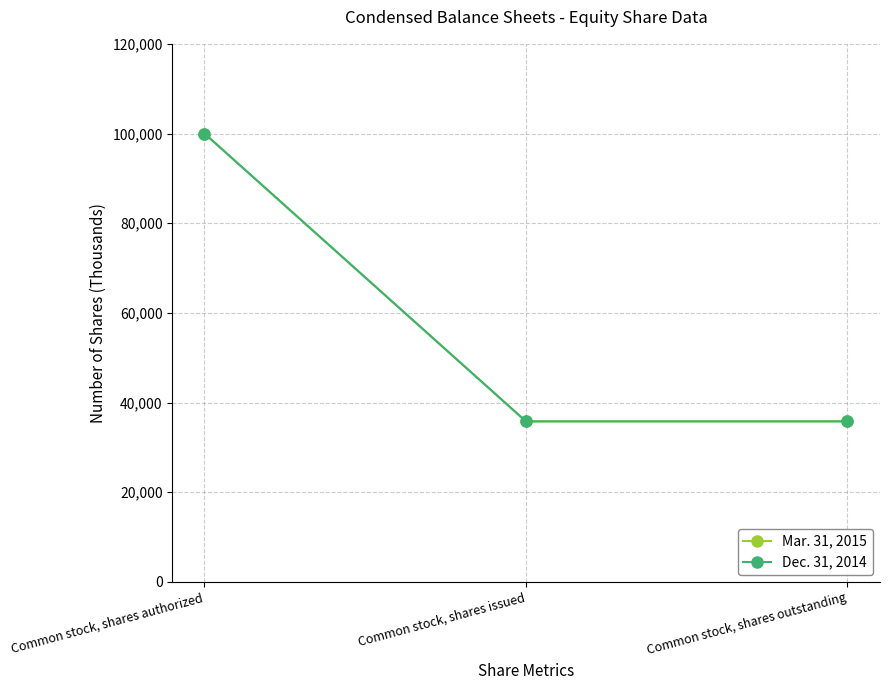

Does the chart have visible grid lines?

Yes